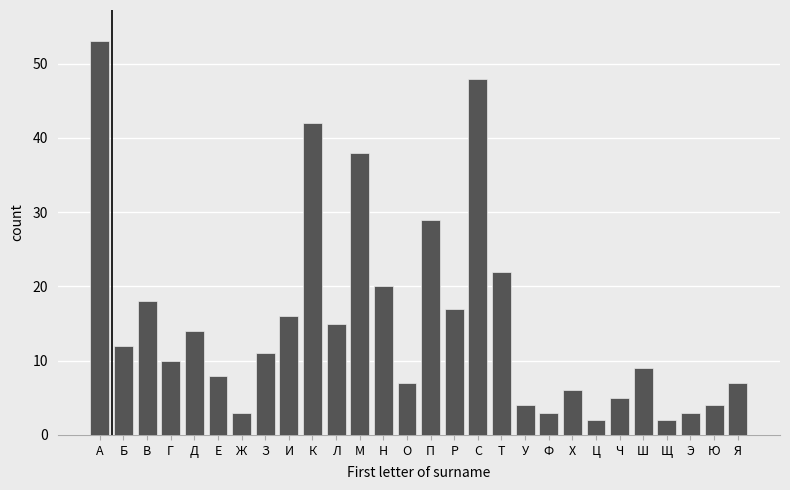

Reading right to left, transcribe all the data shown in this chart.

7	4	3	2	9	5	2	6	3	4	22	48	17	29	7	20	38	15	42	16	11	3	8	14	10	18	12	53